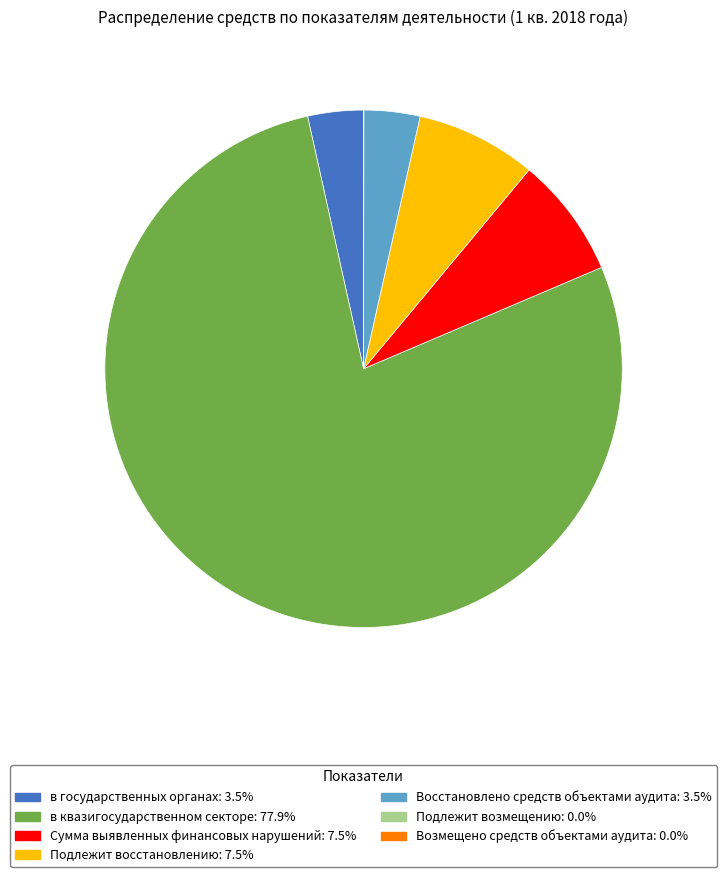

Does any single category account for the majority?

Yes